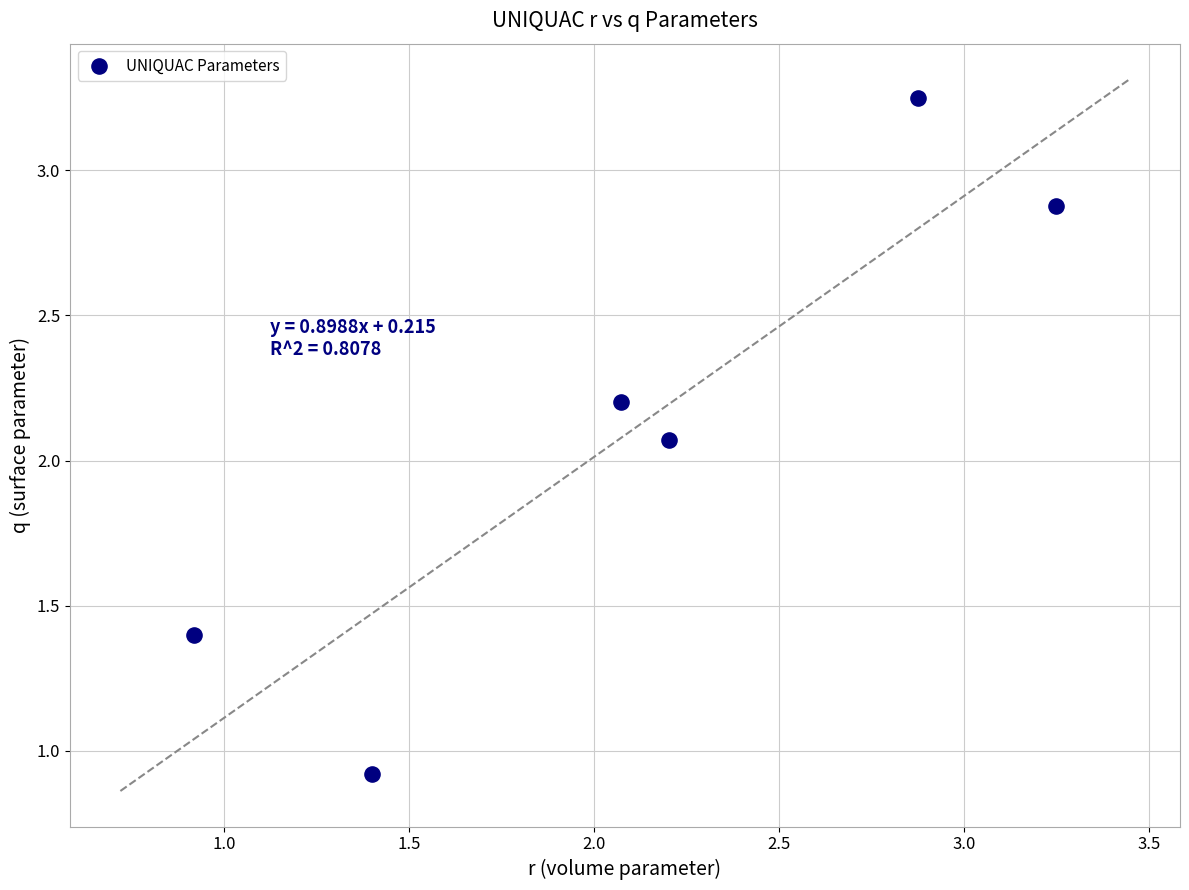

What is the range of Y values (max minus min)?

2.3